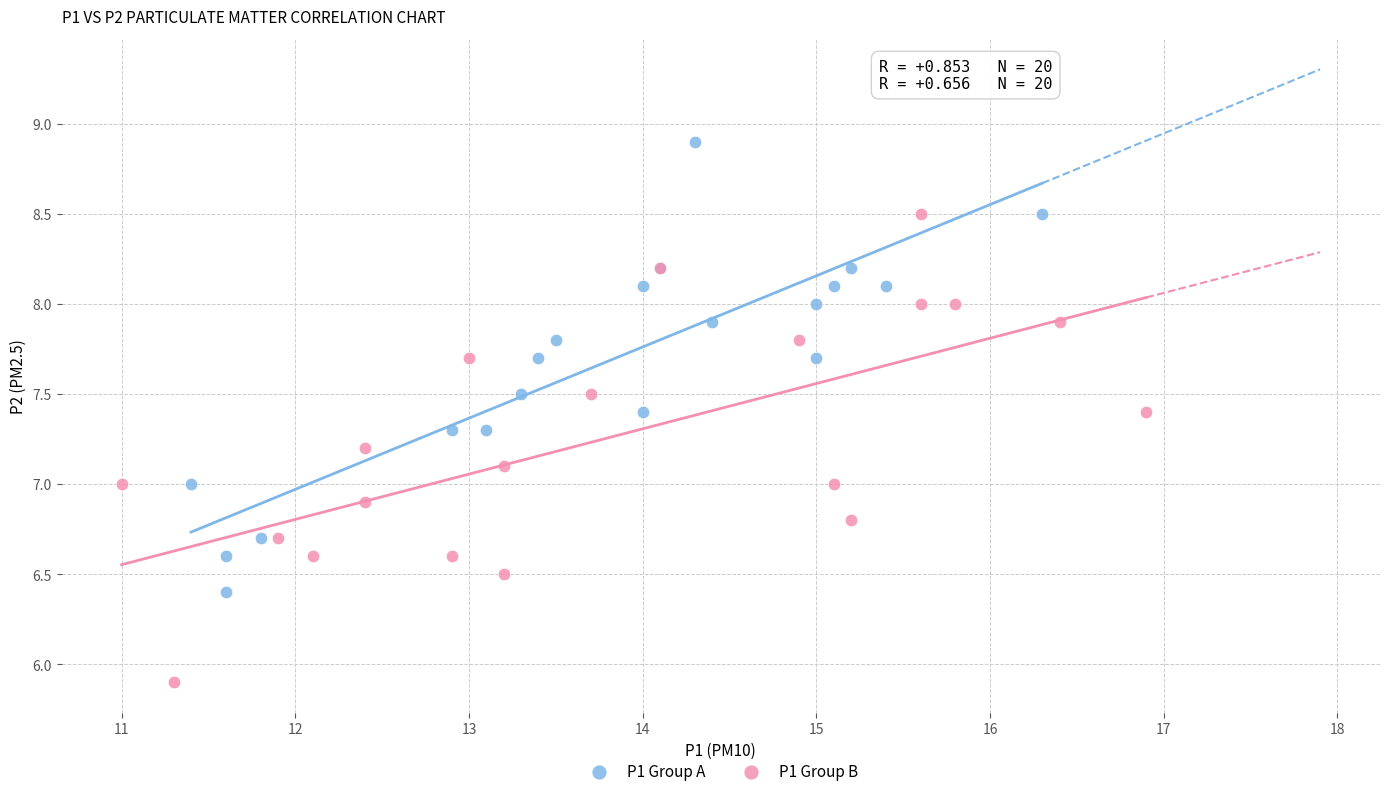

Which series has the widest spread of Y values?

P1 Group B